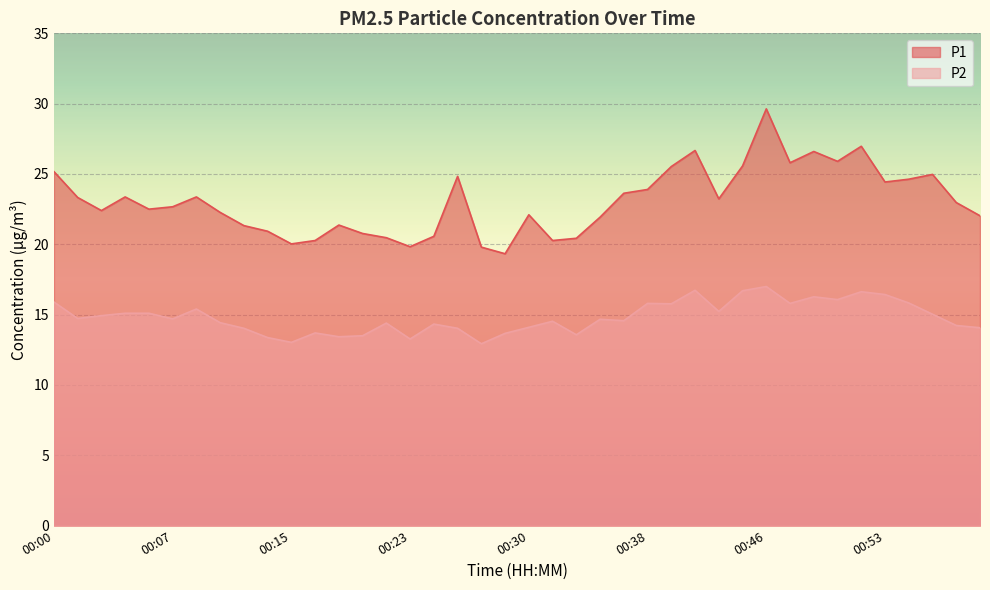

Where is the first local maximum for P1?

00:04